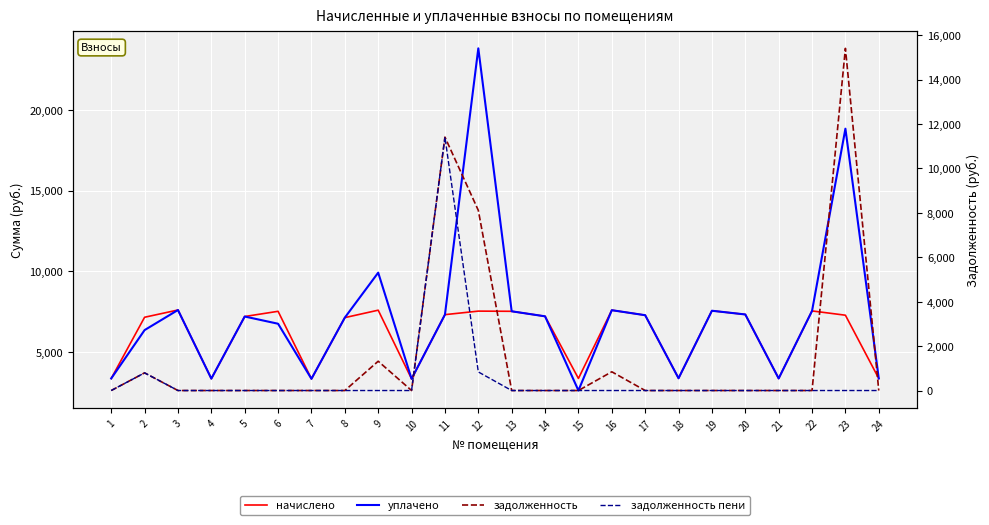

How many lines are shown in the chart?

4